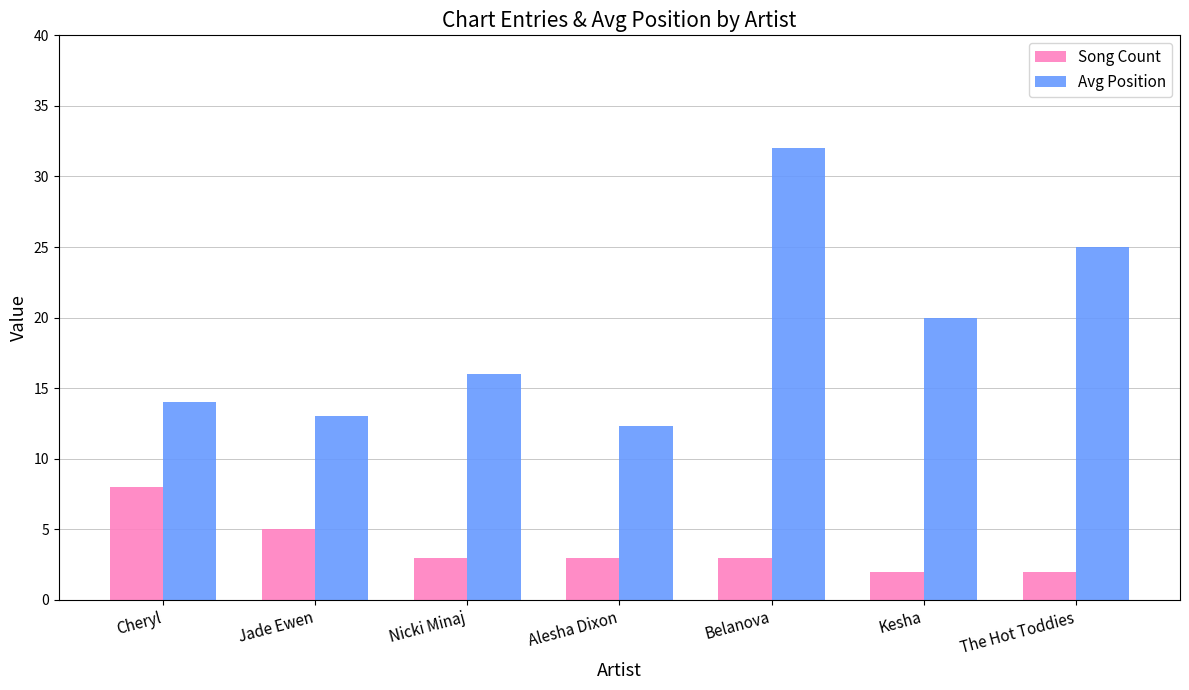

Which series has the largest range (max minus min)?

Avg Position